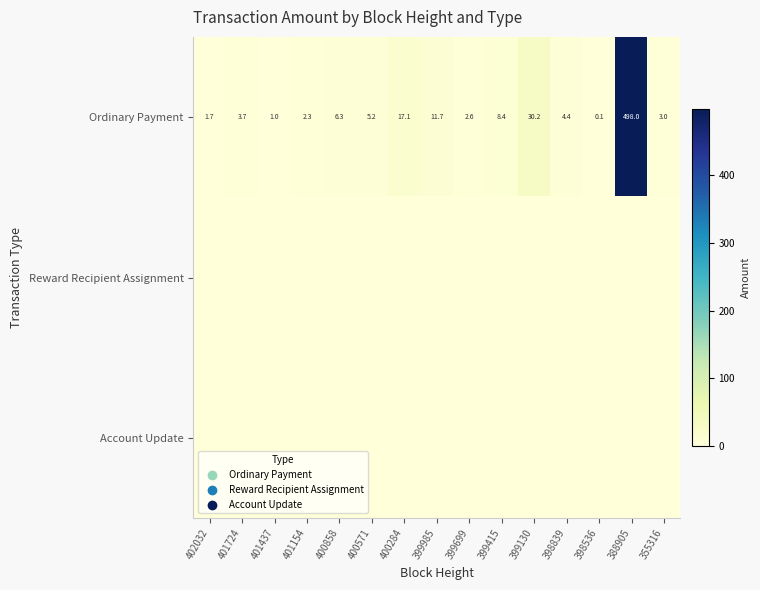

Where is Ordinary Payment nearest to the value 249?

399130